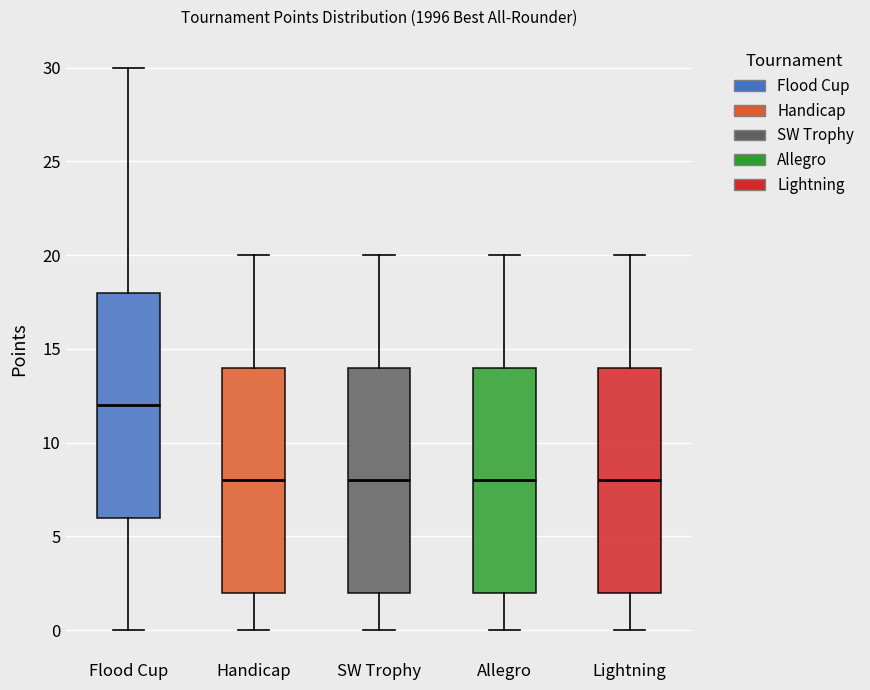

Reading left to right, read every box against the y-axis: the position of its median line, the range the box covers, and the ends of its whiskers. The values are not printed on the chart, so give them approximately, as read against the axis.

Flood Cup: median 12, box 6 to 18, whiskers 0 to 30
Handicap: median 8, box 2 to 14, whiskers 0 to 20
SW Trophy: median 8, box 2 to 14, whiskers 0 to 20
Allegro: median 8, box 2 to 14, whiskers 0 to 20
Lightning: median 8, box 2 to 14, whiskers 0 to 20